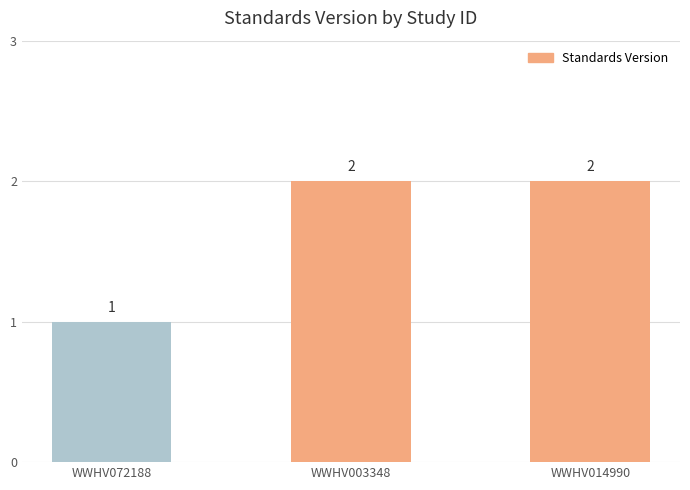

What position from the left is WWHV014990?

3